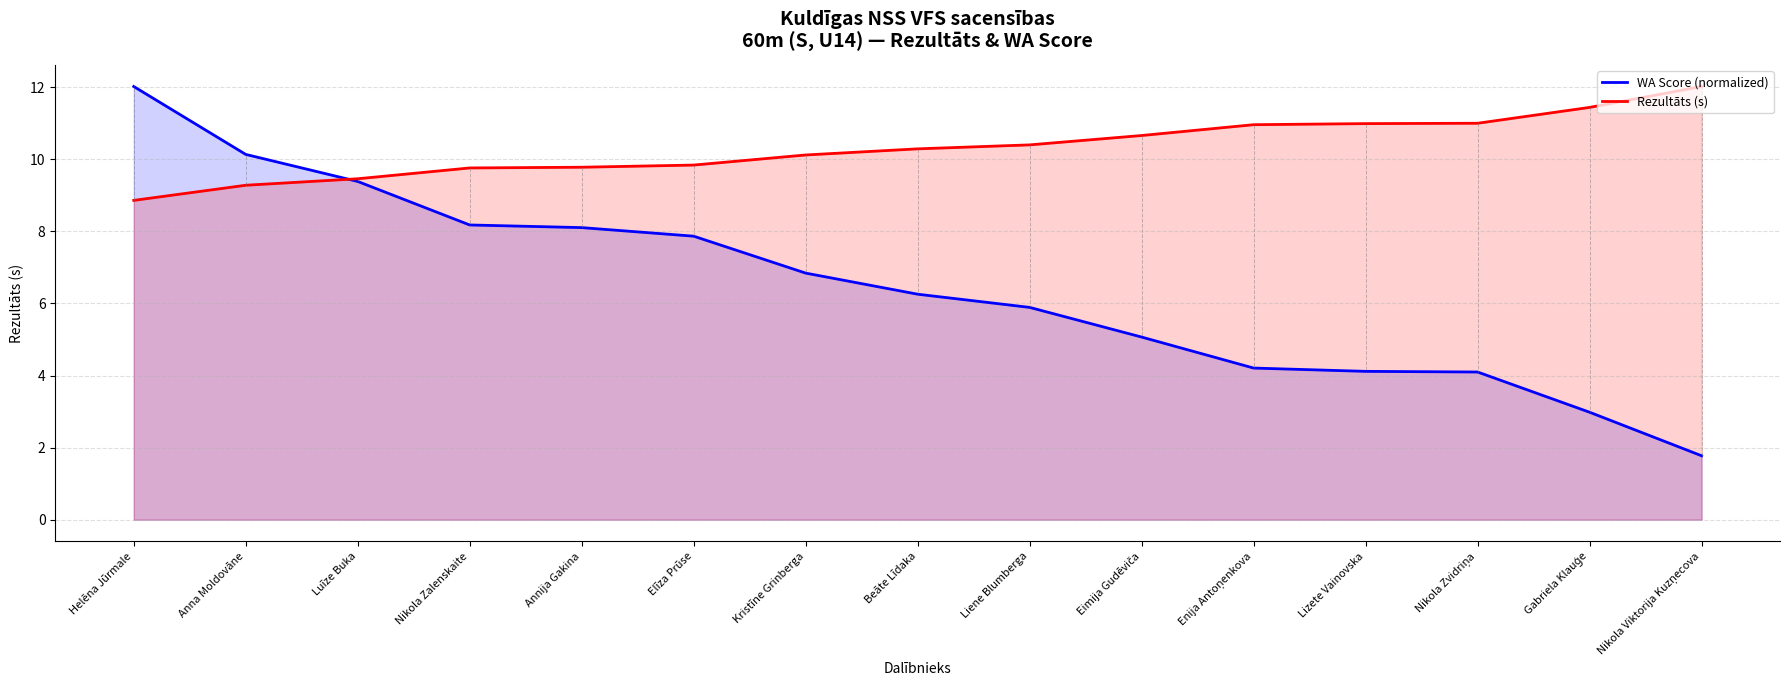

At Annija Gakina, list the series in order from smallest to largest.

WA Score, Rezultāts